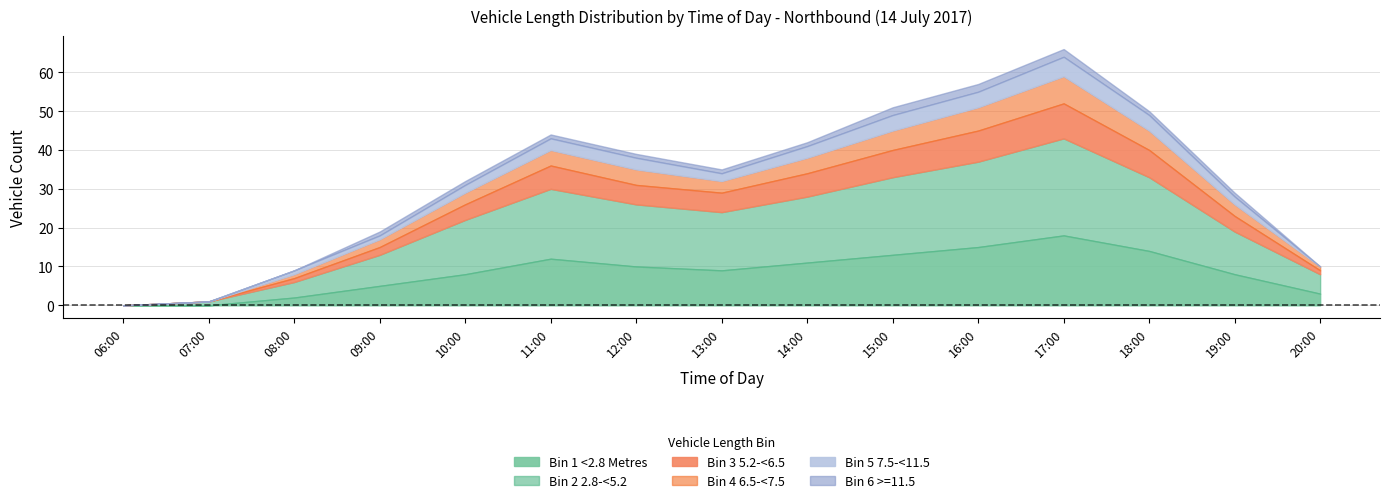

What is the spread (max minus min) of values at 10:00?

13